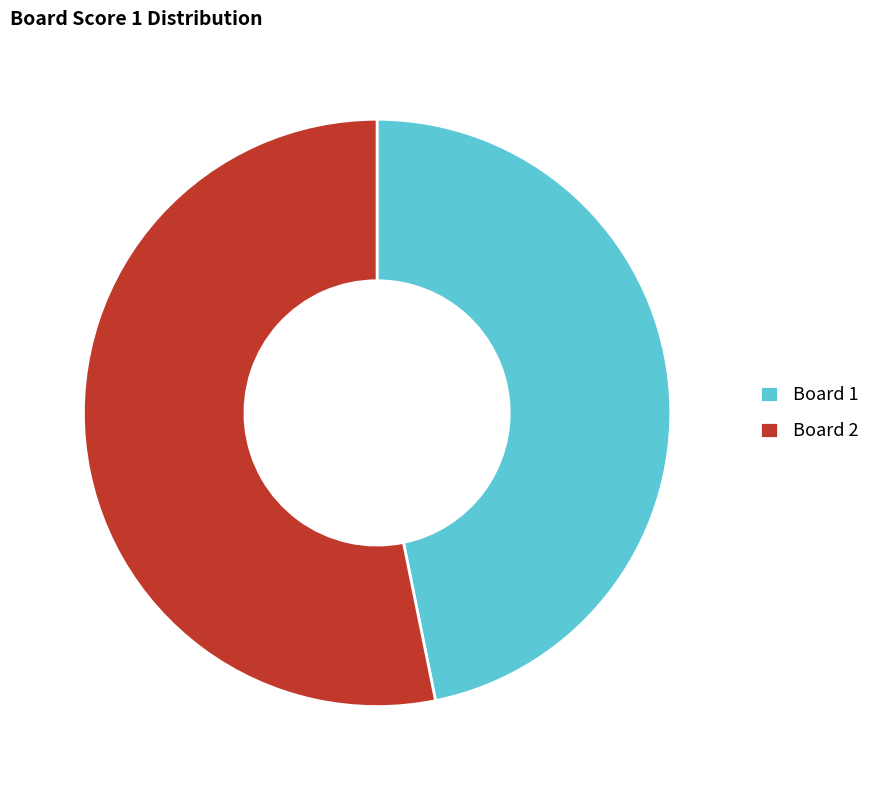

Is it true that Board 1 is 33% of the pie?

False